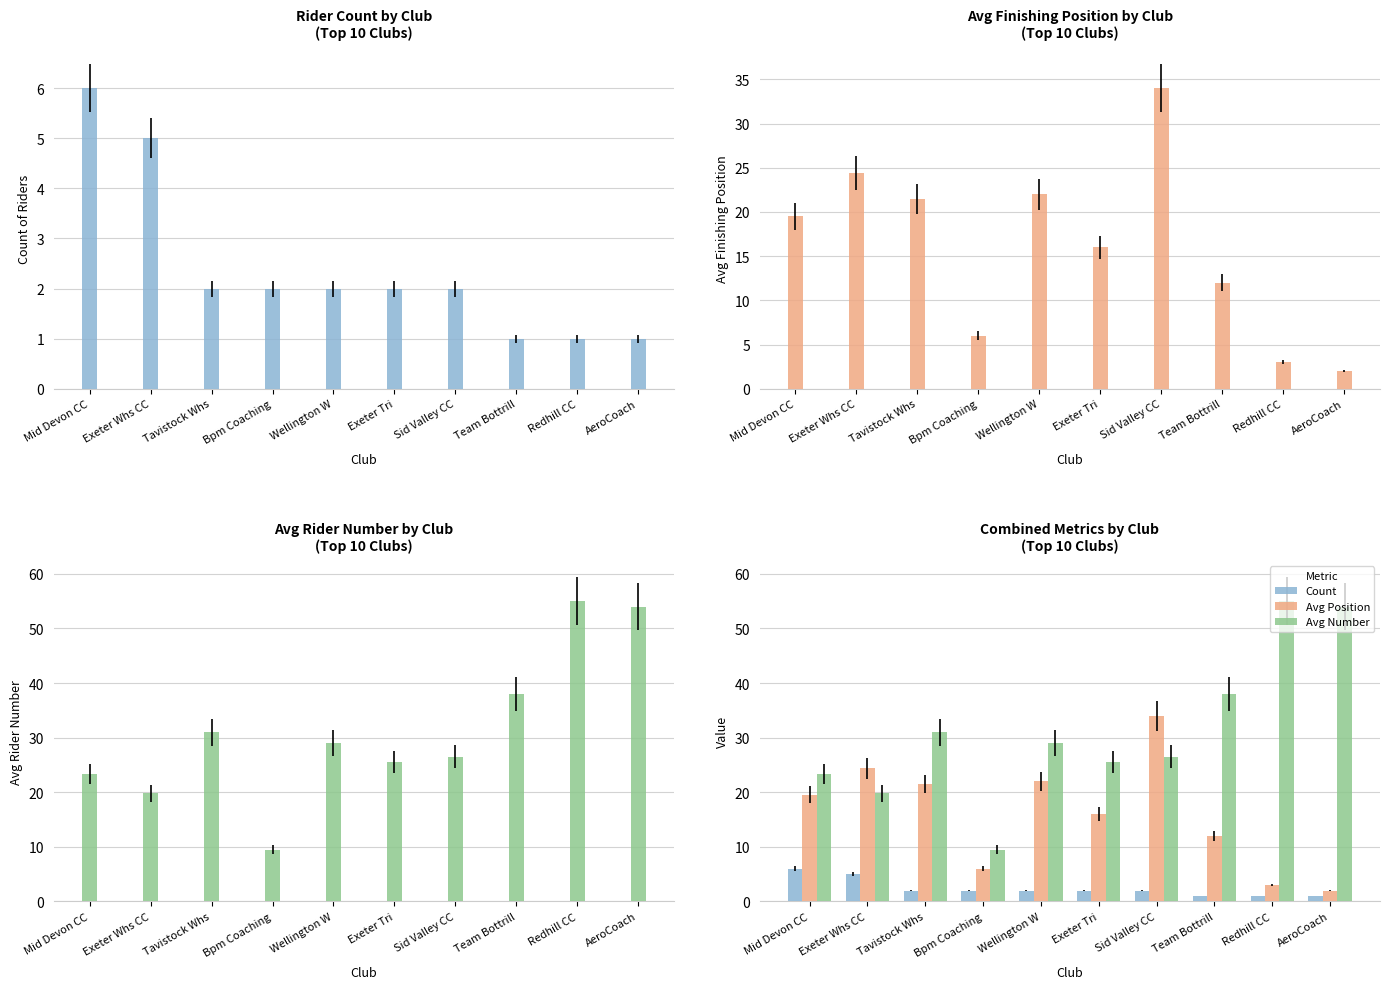

The value of Avg Position at Exeter Tri is 24.7. True or false?

False